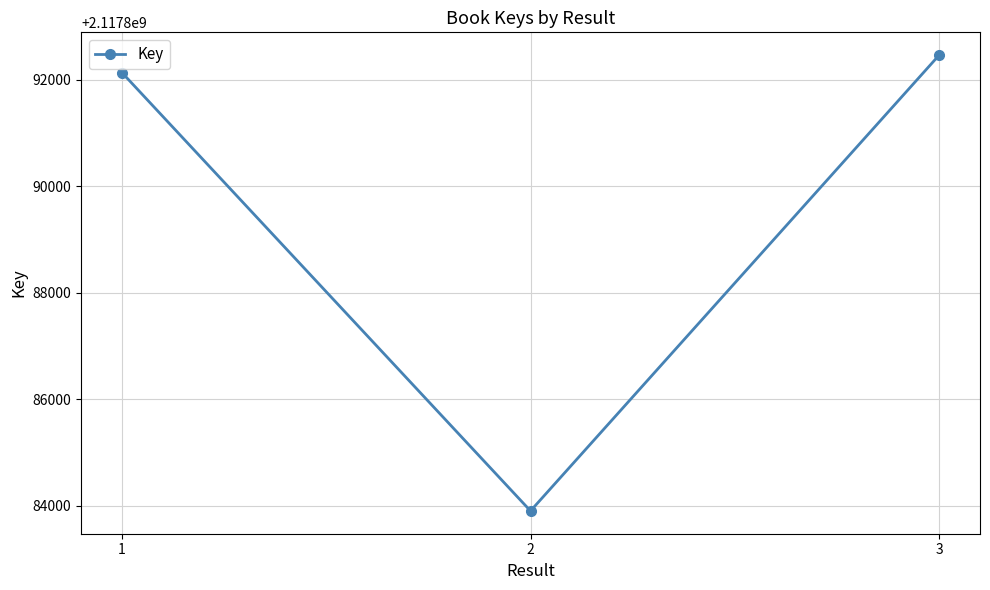

Reading left to right, extract all data points from this chart.

2117892137	2117883905	2117892464